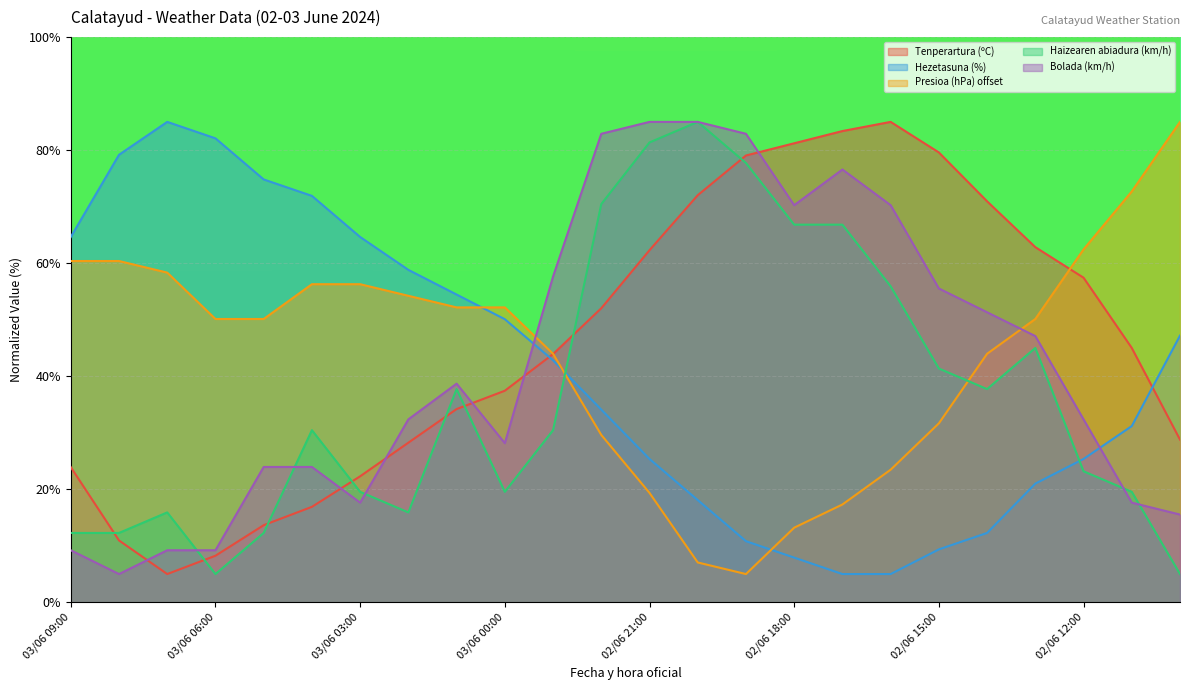

Which has a higher value, 02/06 12:00 or 03/06 03:00?

02/06 12:00